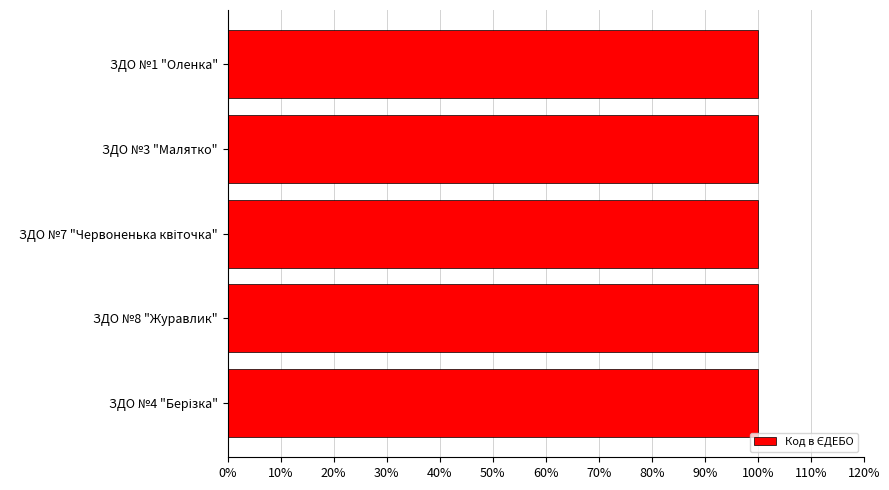

Count the values in the range 0 to 1.

5